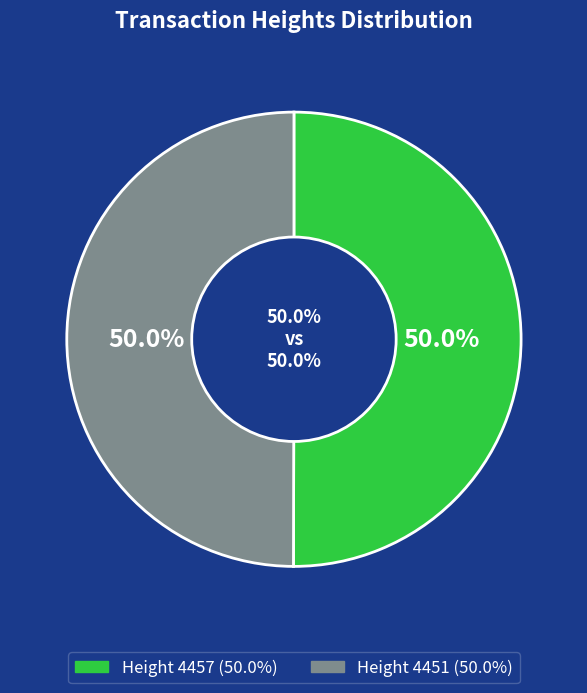

What percentage is the Height 4457 slice, to the nearest percent?

50%